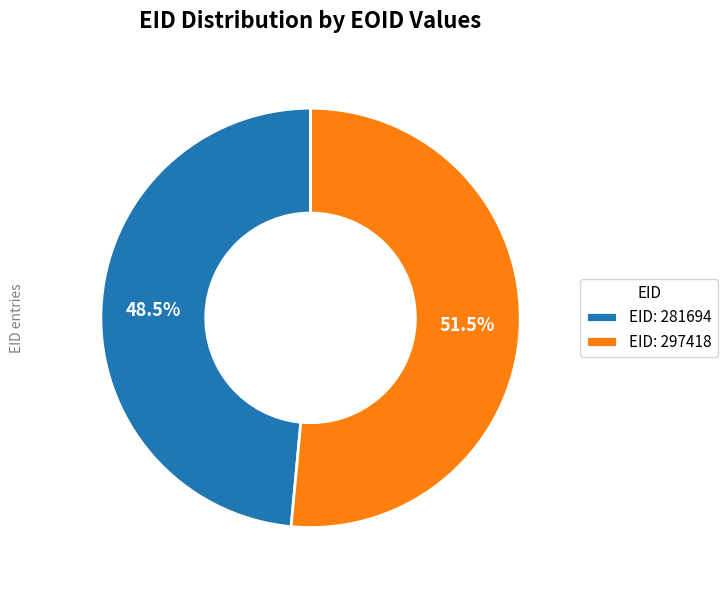

What is the total percentage of EID: 297418 and EID: 281694?

100.0%